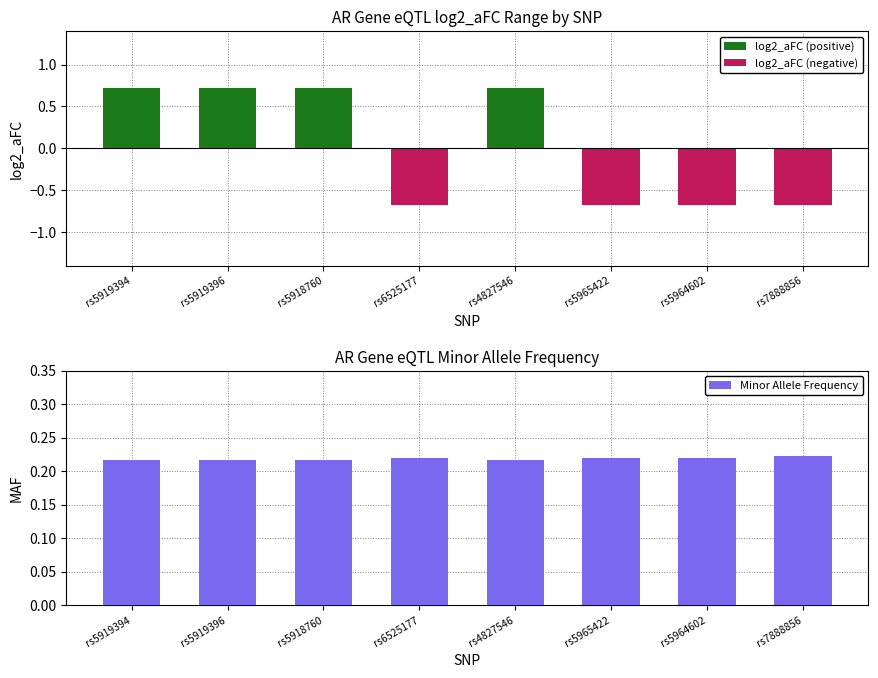

Rank the series by their maximum value, from highest to lowest.

log2_aFC (positive), Minor Allele Frequency, log2_aFC (negative)